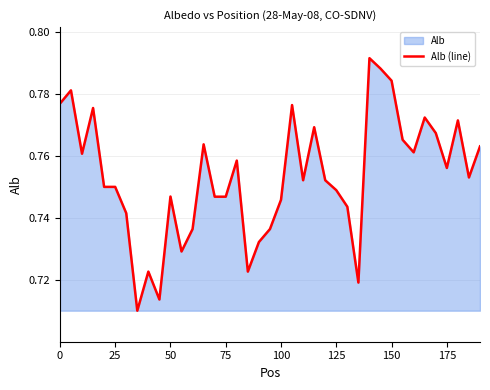

True or false: the data has more than 0 interior local peaks.

True